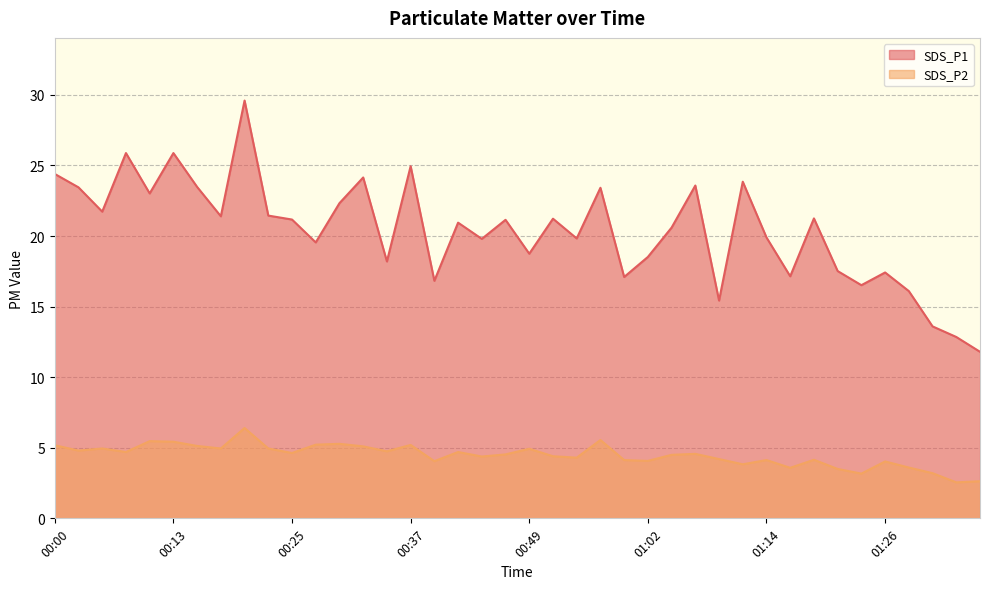

What is the total value across all series at 01:26?

21.5